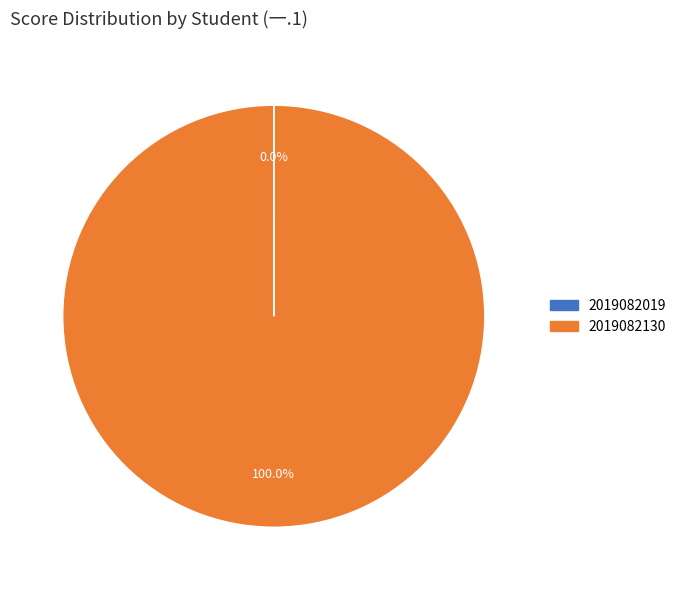

The 2019082130 slice represents 100% of the pie. True or false?

True